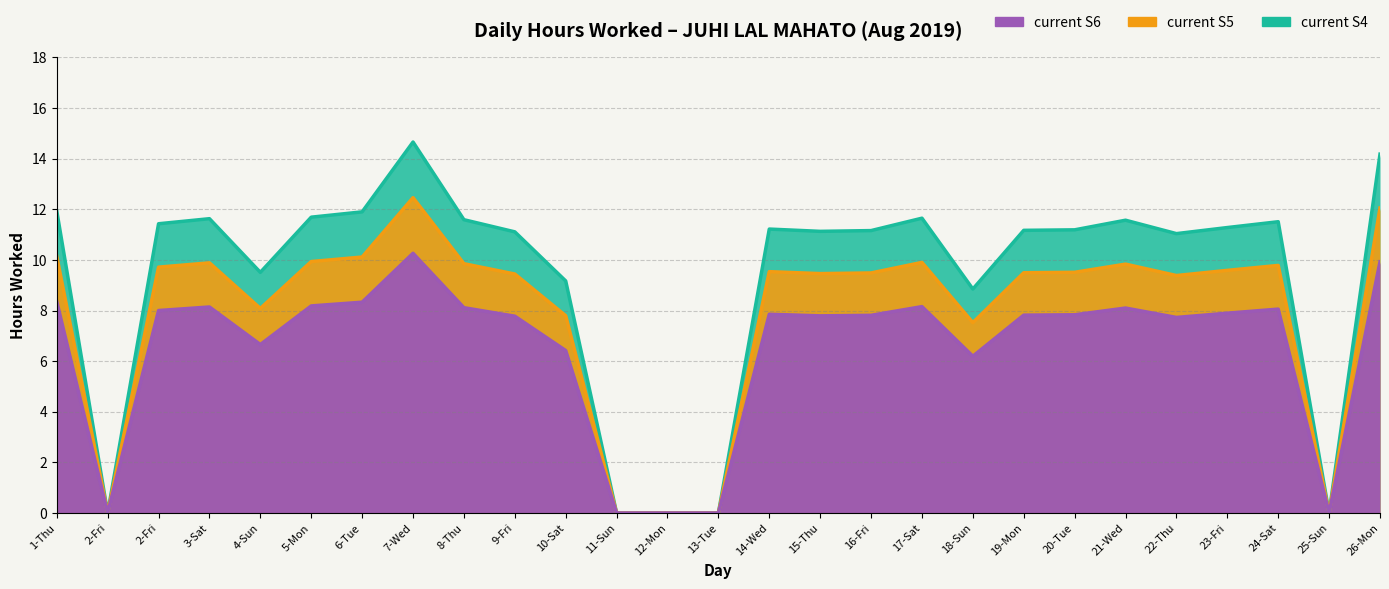

List the labels in order of value, smallest first.

2-Fri, 11-Sun, 12-Mon, 13-Tue, 25-Sun, 18-Sun, 10-Sat, 4-Sun, 22-Thu, 9-Fri, 15-Thu, 16-Fri, 19-Mon, 20-Tue, 14-Wed, 23-Fri, 2-Fri, 24-Sat, 21-Wed, 8-Thu, 3-Sat, 17-Sat, 5-Mon, 6-Tue, 1-Thu, 26-Mon, 7-Wed